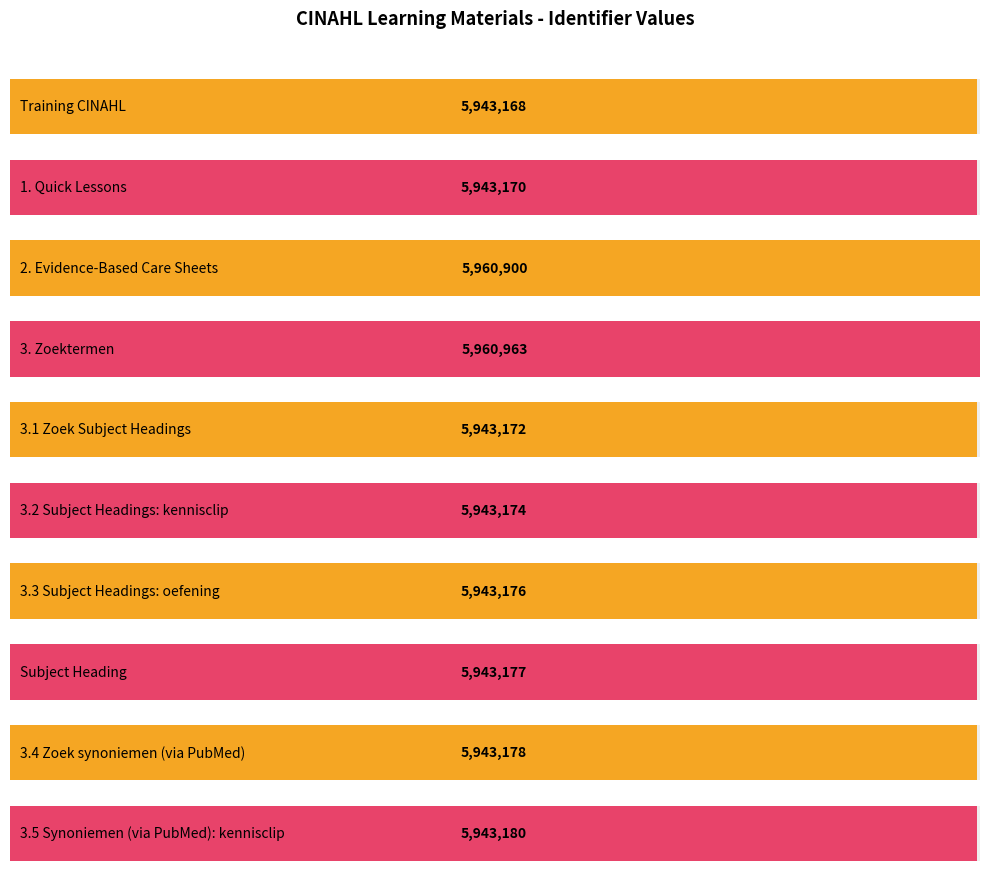

The value at 3.2 Subject Headings: kennisclip is 5943174. True or false?

True